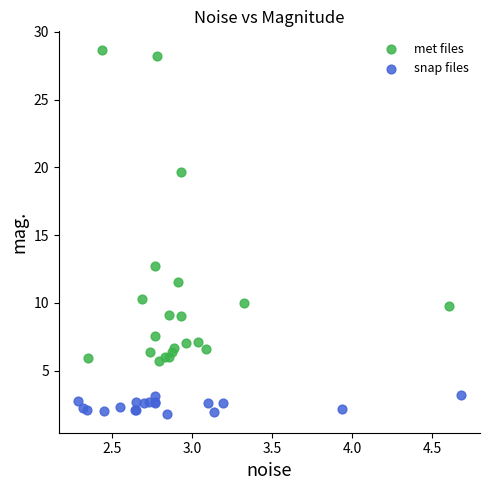

Which series reaches the minimum Y coordinate?

snap files